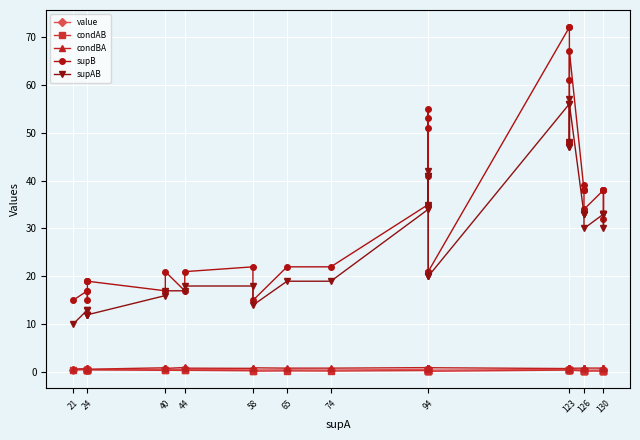

True or false: condAB and supAB intersect in this chart.

False